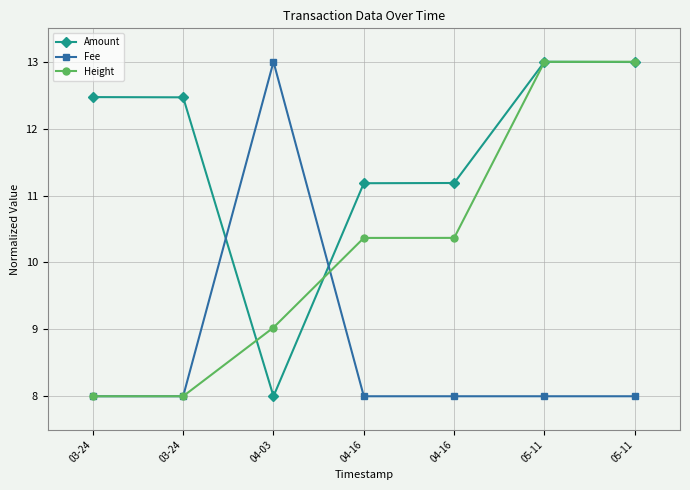

How many data points in Amount are less than 12?

3